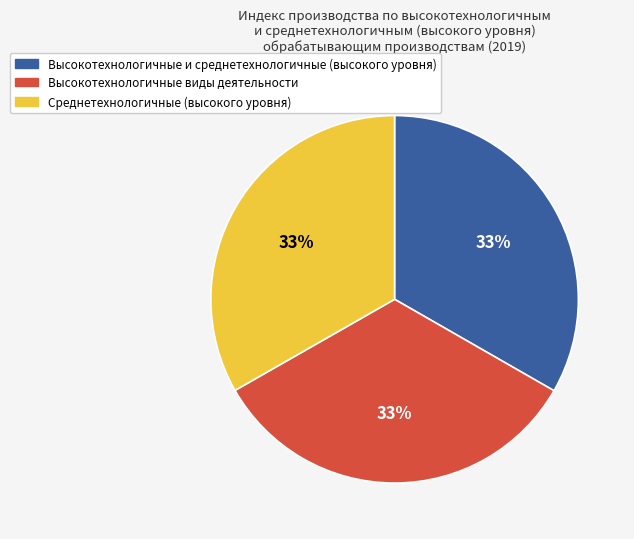

The Высокотехнологичные и среднетехнологичные (высокого уровня) slice represents 33% of the pie. True or false?

True